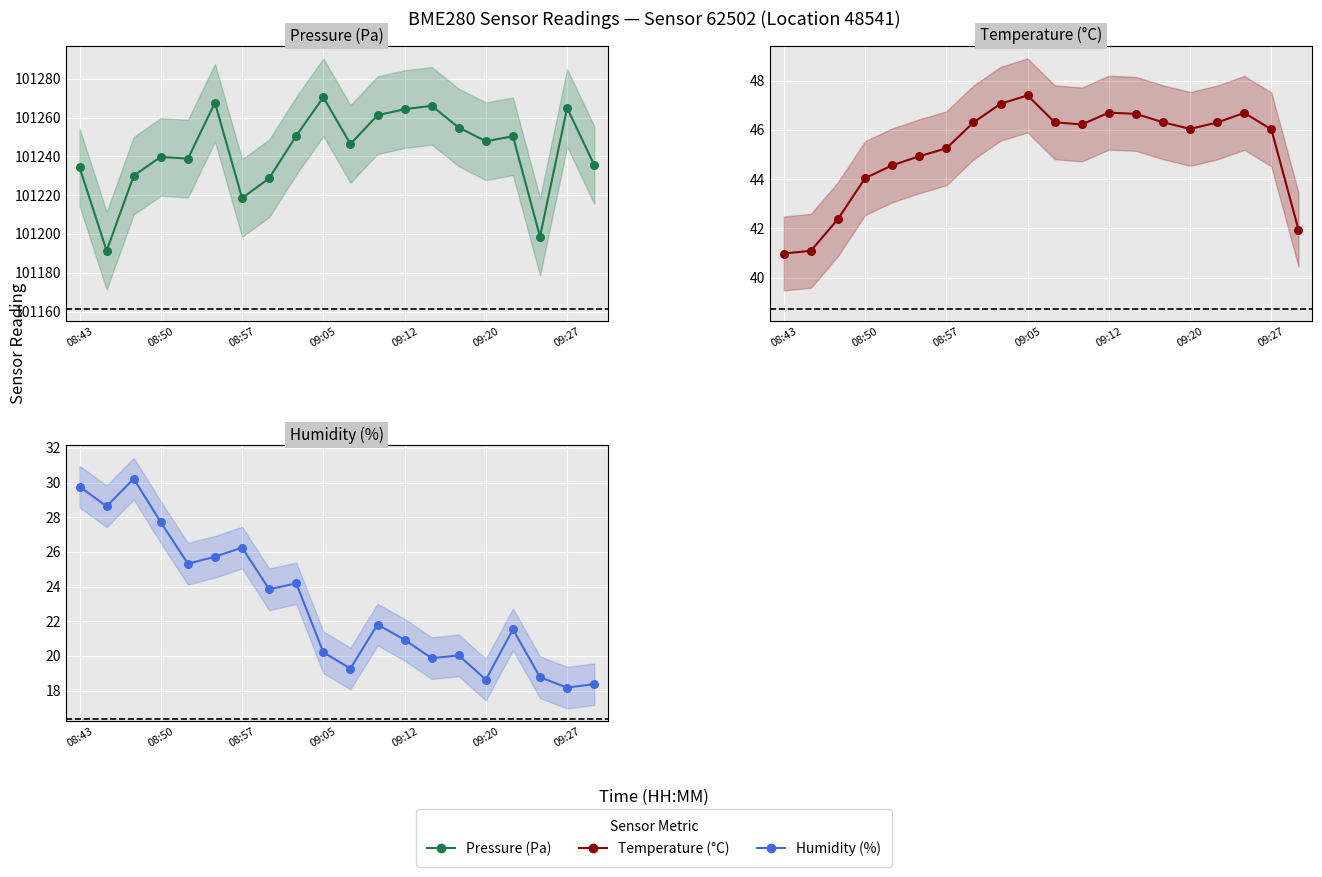

Is the value of Pressure (Pa) at 18 greater than the value of Temperature (°C) at 08:57?

Yes